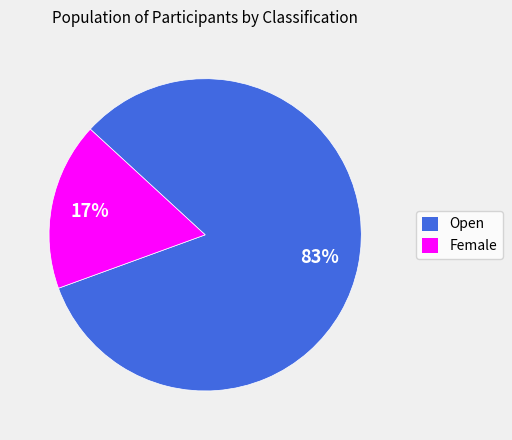

Rank the categories by value from lowest to highest.

Female, Open